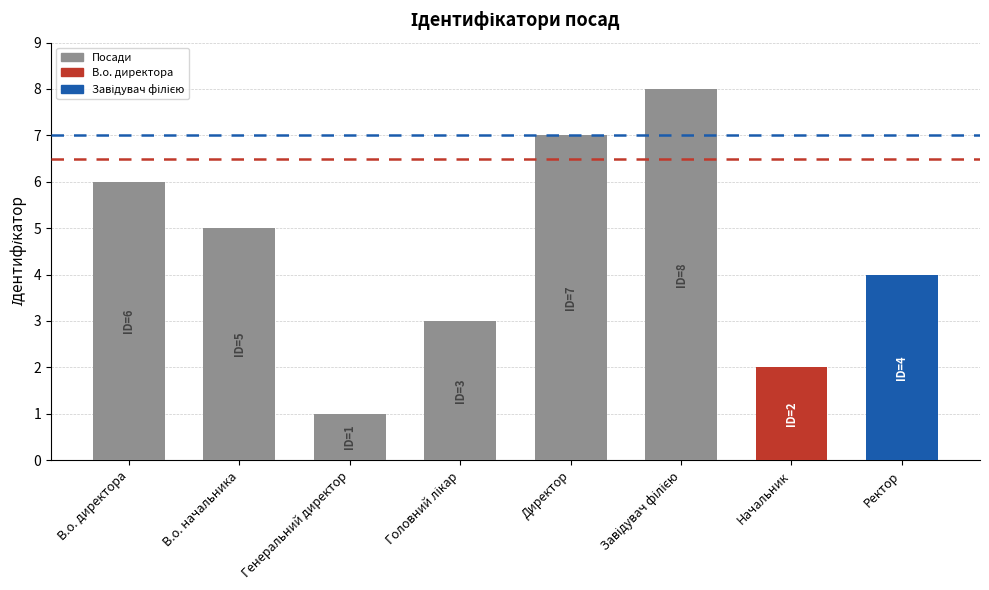

Are the bars grouped side by side (vs. stacked)?

No